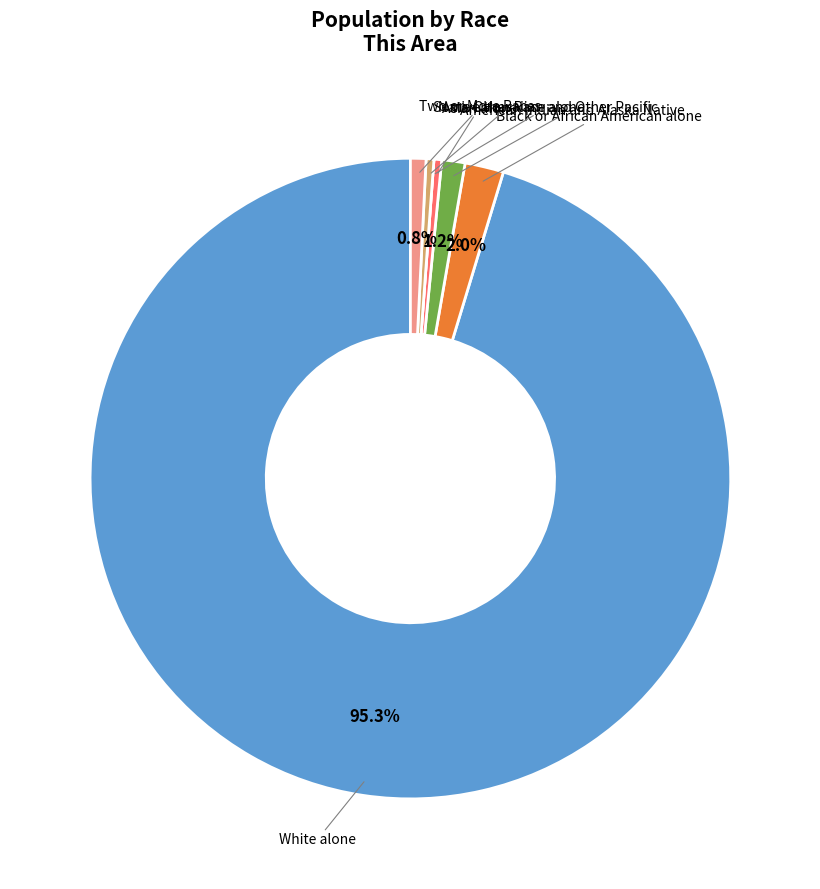

Which has a higher value, Two or More Races or Black or African American alone?

Black or African American alone